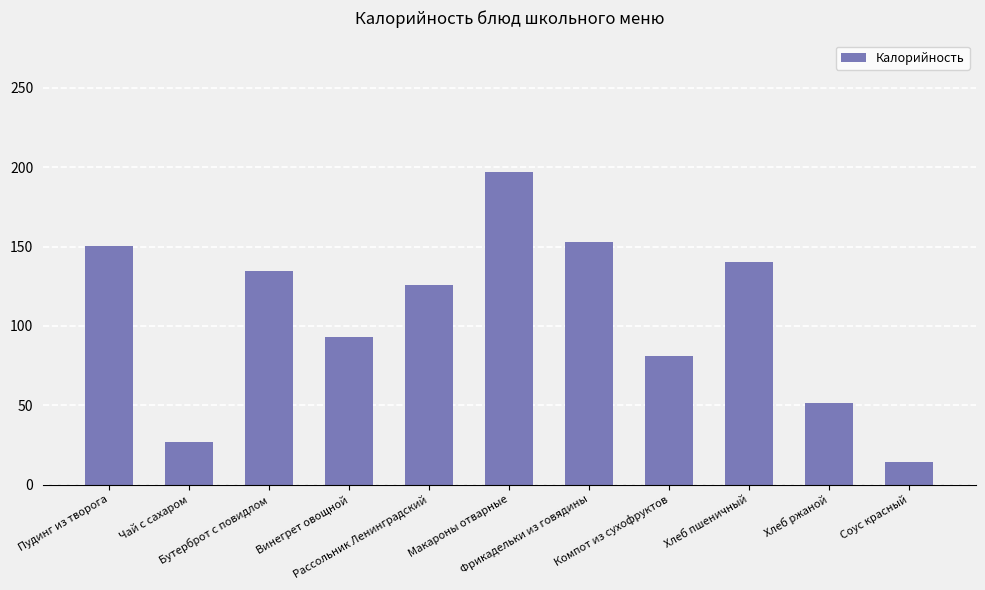

The chart shows a value of 51.2 at Хлеб ржаной. True or false?

True